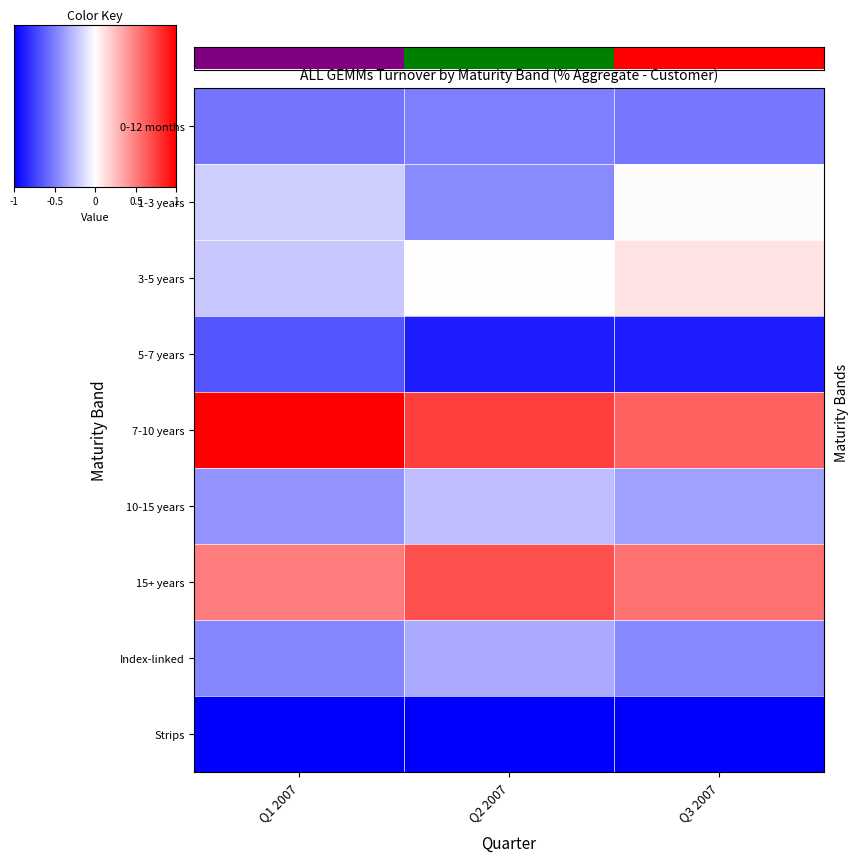

List the series in order of their peak value, lowest first.

Strips, 5-7 years, 0-12 months, Index-linked, 10-15 years, 1-3 years, 3-5 years, 15+ years, 7-10 years